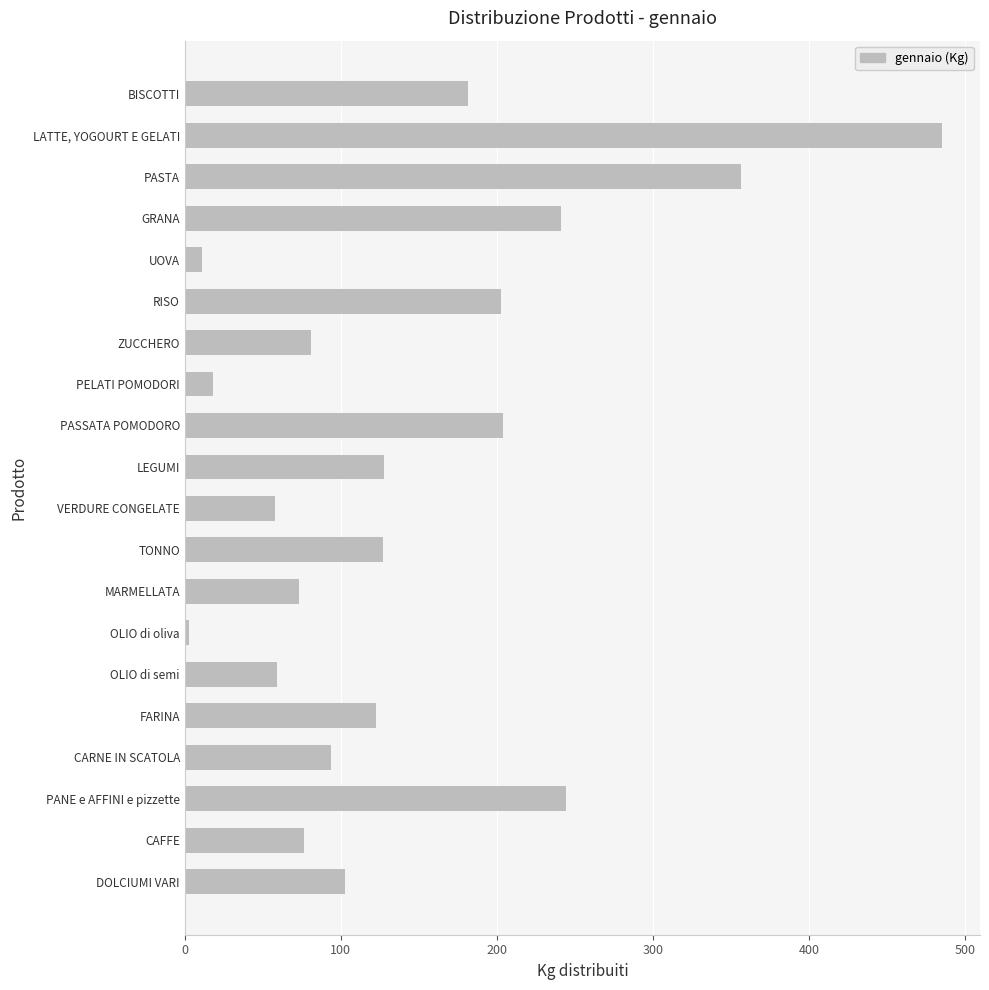

True or false: the data shows 126.2 at CARNE IN SCATOLA.

False